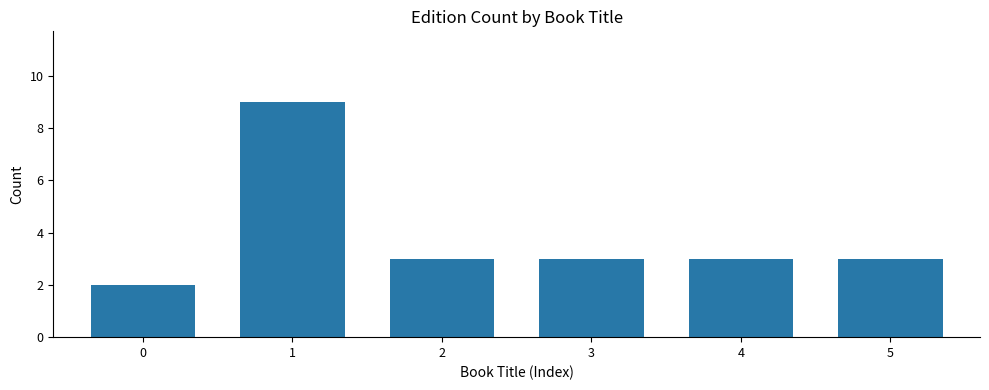

Reading left to right, transcribe all the data shown in this chart.

2	9	3	3	3	3